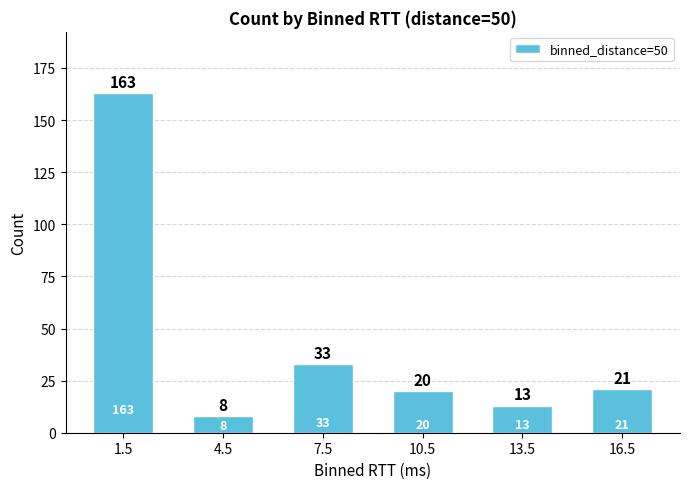

The chart shows a value of 33 at 7.5. True or false?

True